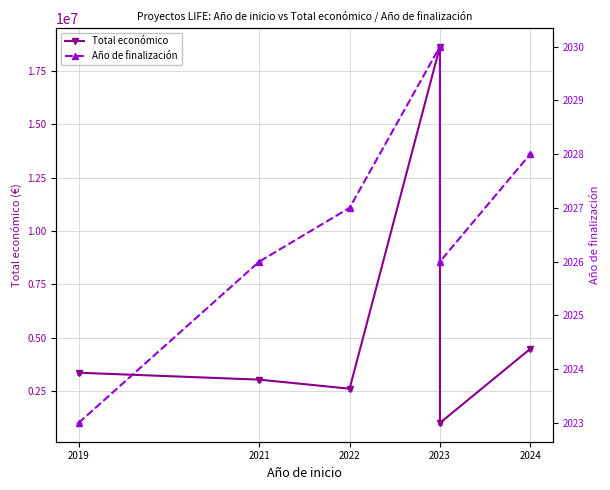

At which label does Año de finalización first exceed 2027?

2023